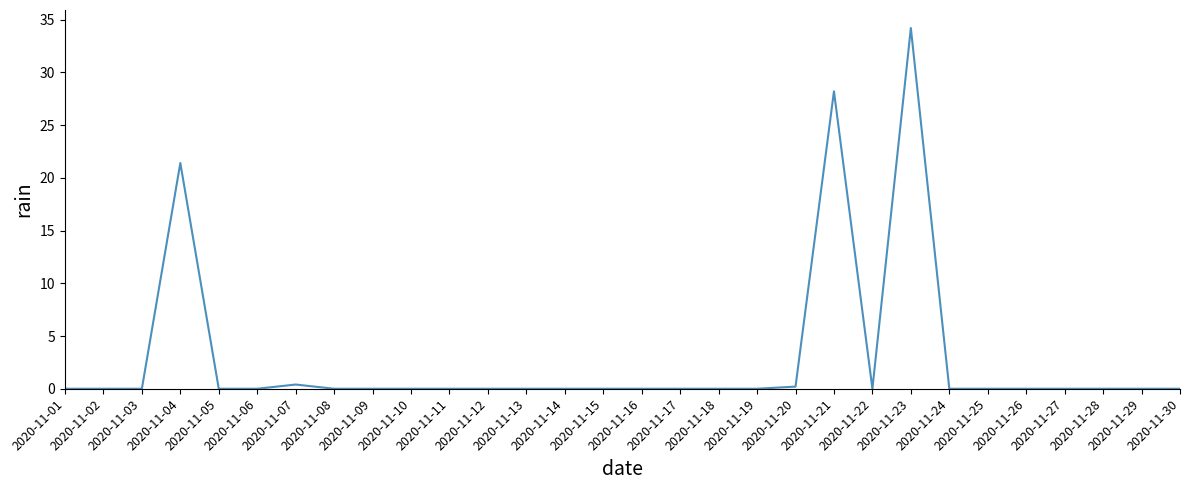

Does the chart display data point markers on the line(s)?

No